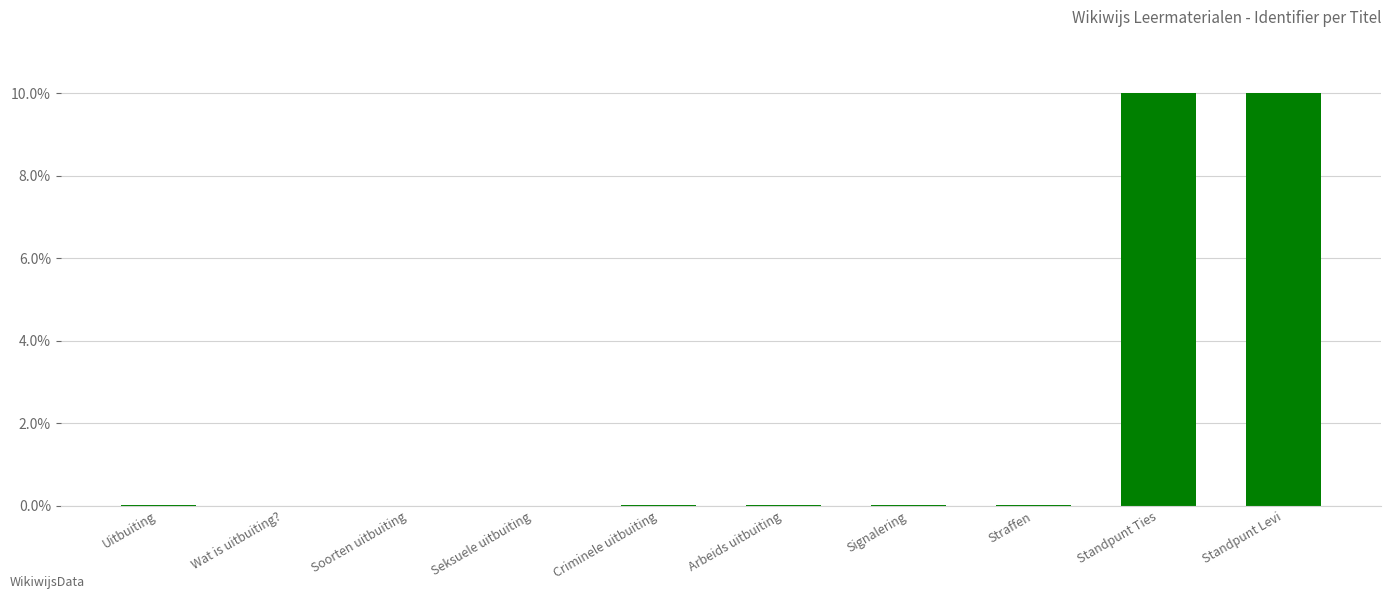

How many categories are shown in the chart?

10